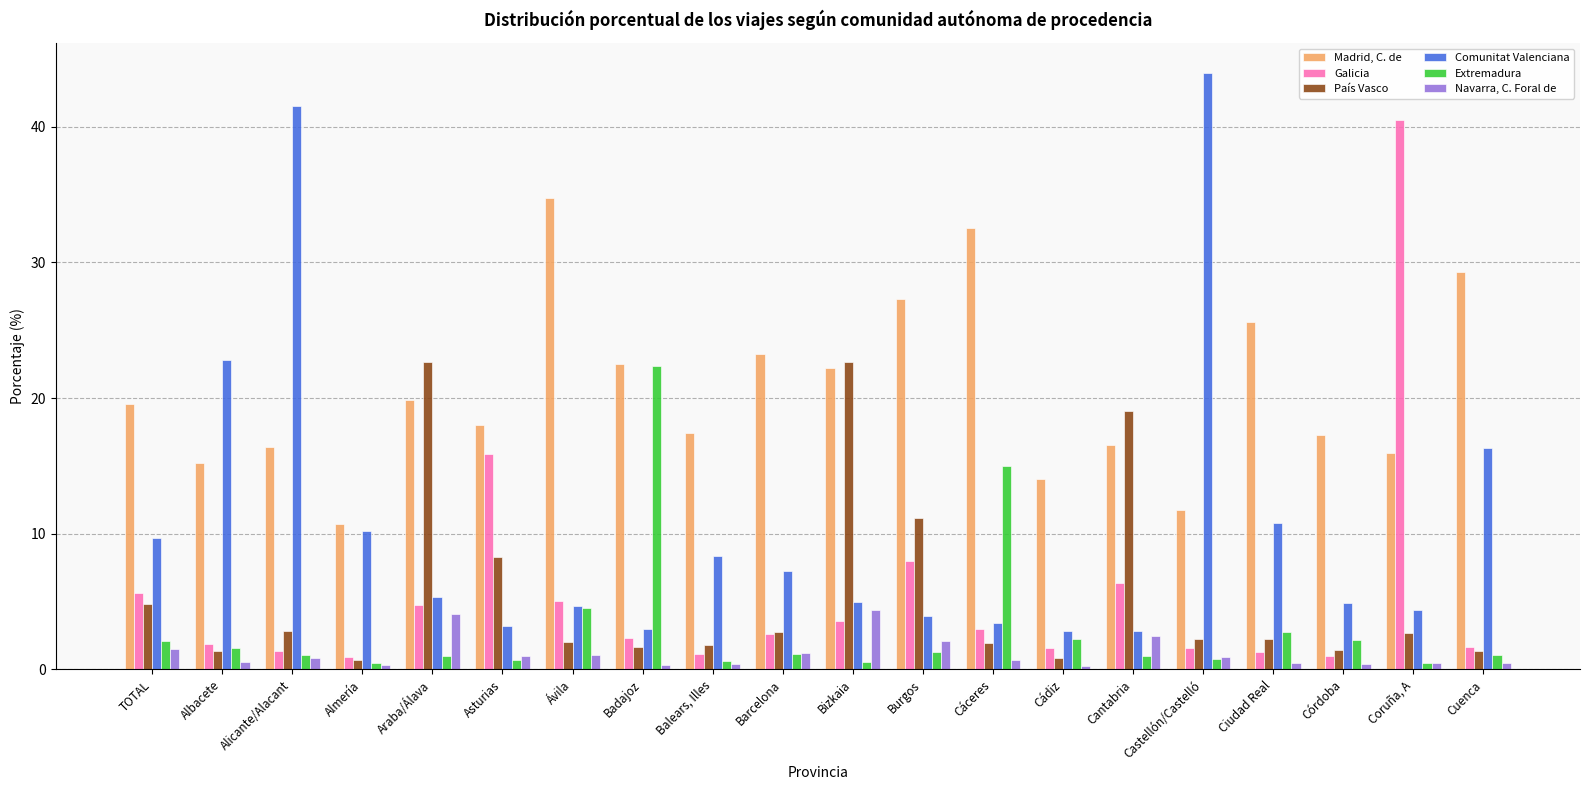

What is the difference between the maximum and second lowest values in the Comunitat Valenciana series?

41.1